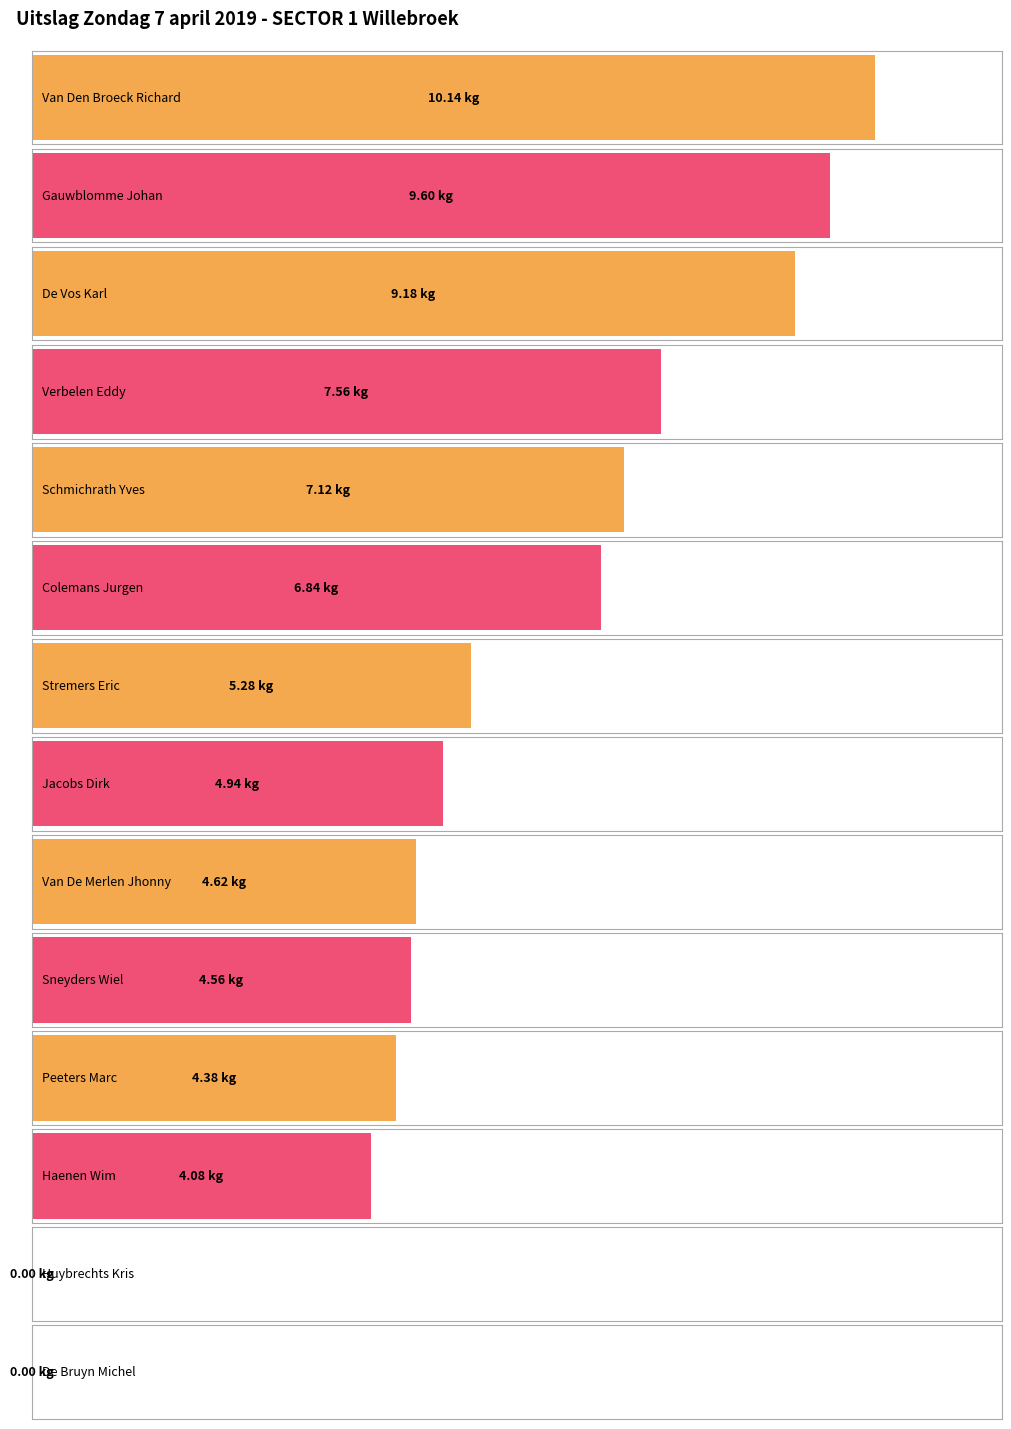

Count the number of values greater than 5.

7